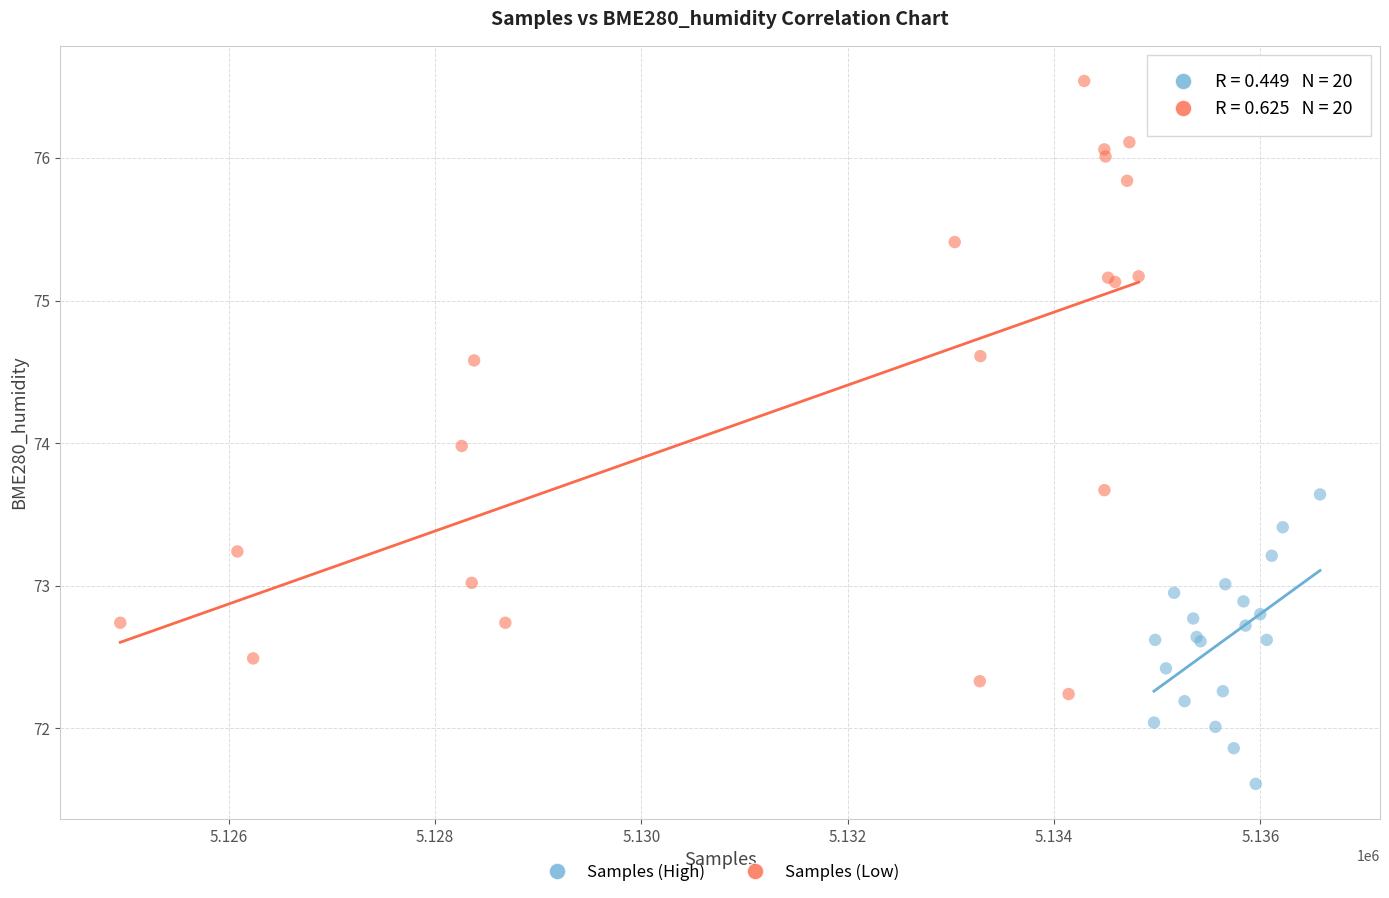

Which series contains the highest Y value?

Samples (Low)